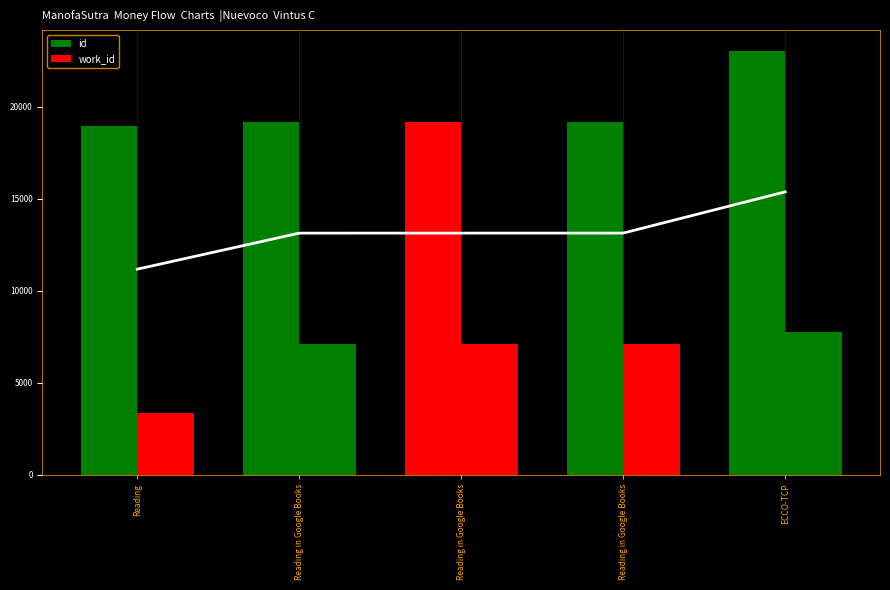

What is the label of the 5th bar from the right?

Reading